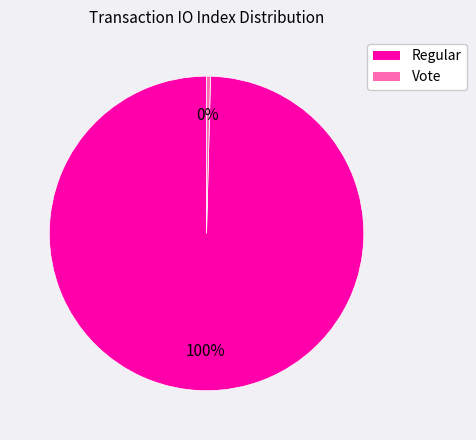

Between Regular and Vote, which is larger?

Regular